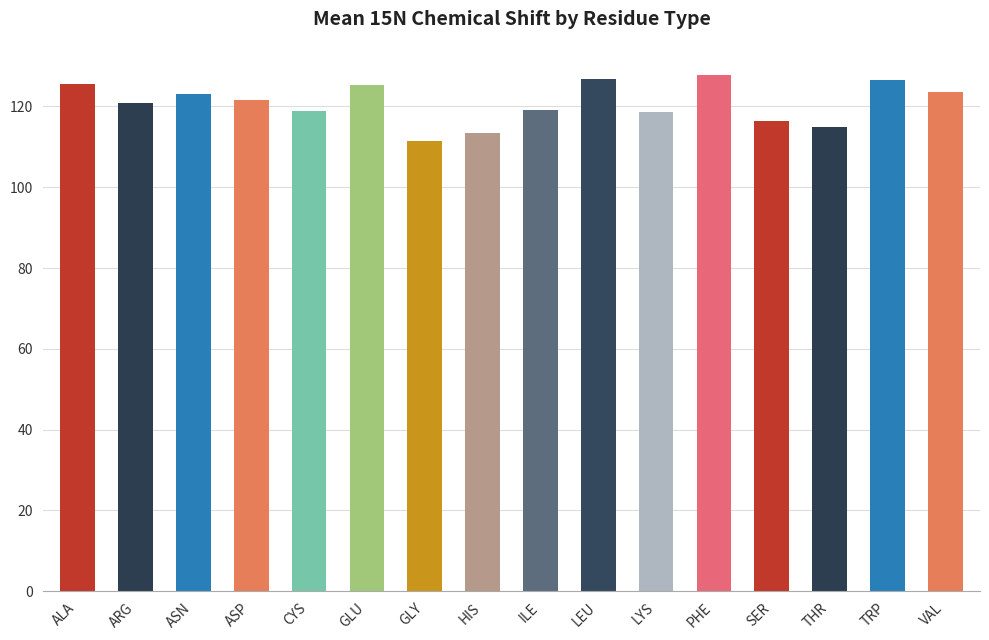

What value does the data have at CYS?

119.0